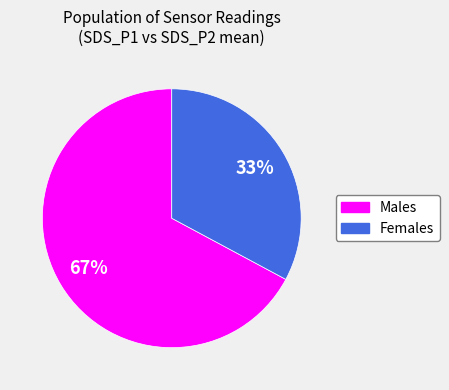

How many segments does this pie chart have?

2